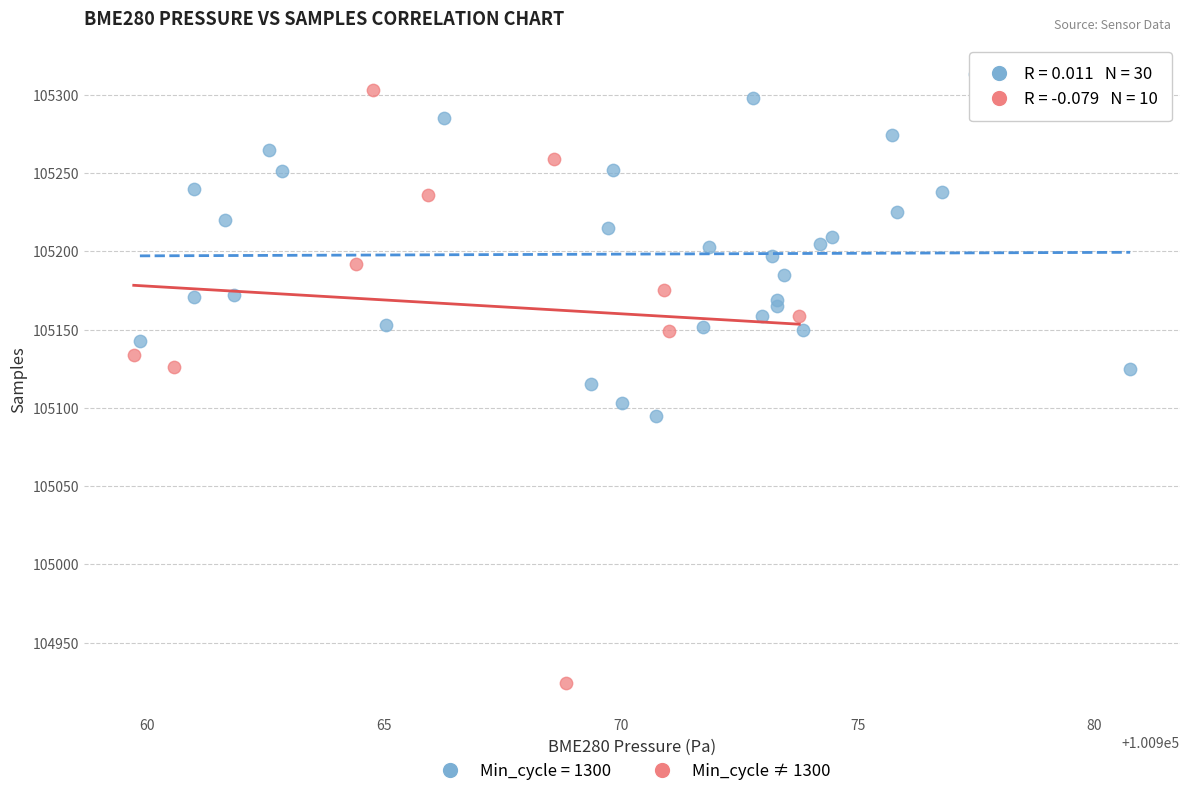

Which series contains the lowest Y value?

Min_cycle ≠ 1300